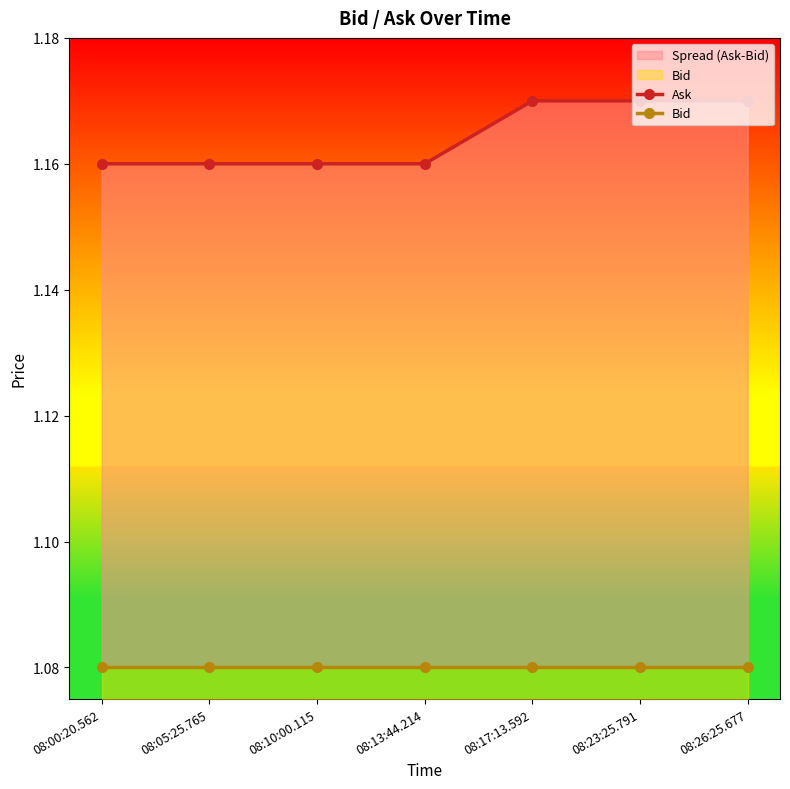

Read the Bid value at 08:26:25.677.

1.1